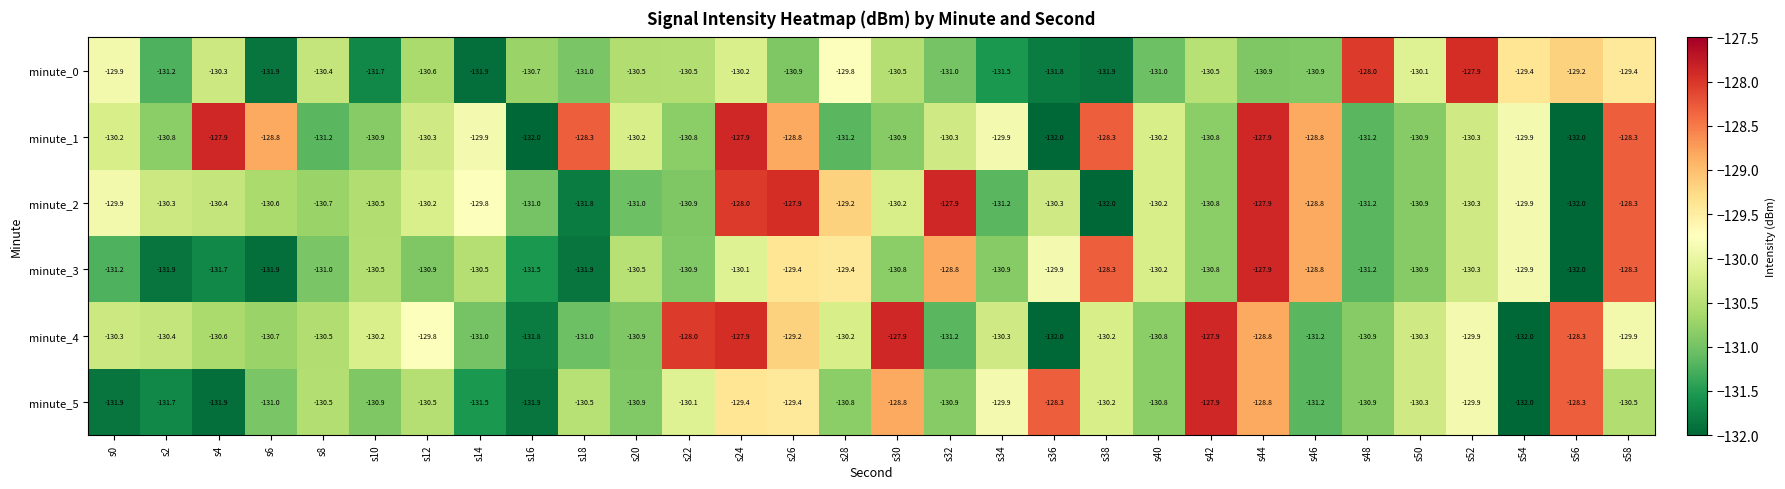

Read the minute_4 value at s26.

-129.2